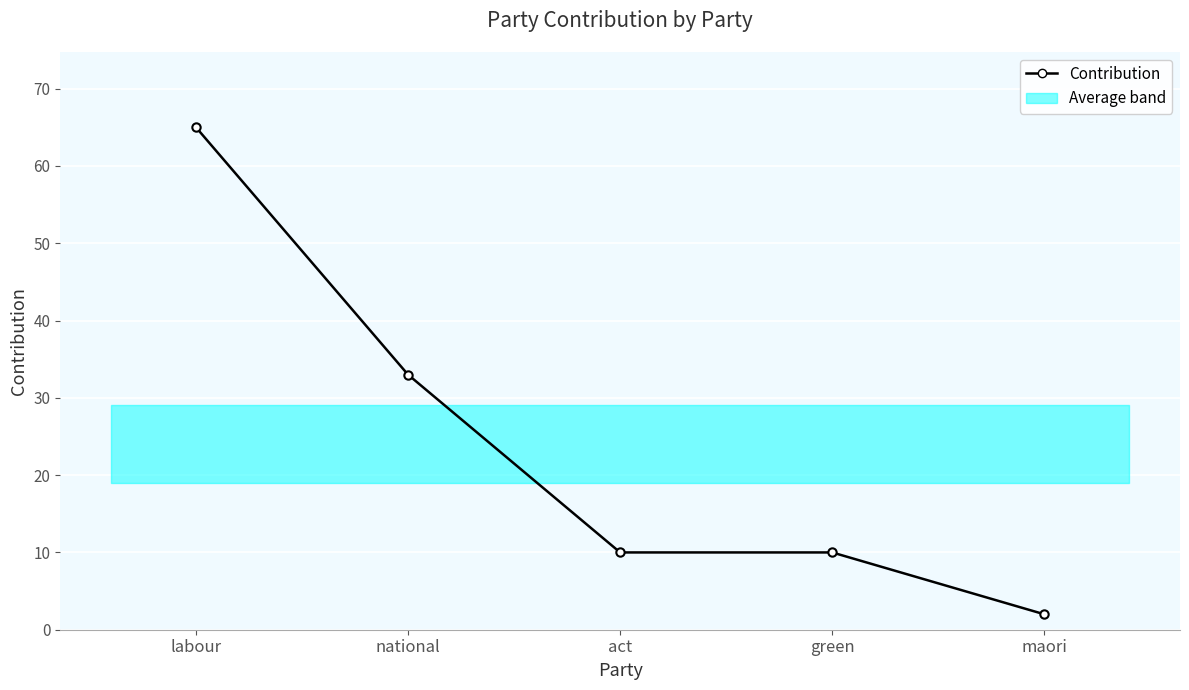

The chart shows a value of 3 at maori. True or false?

False